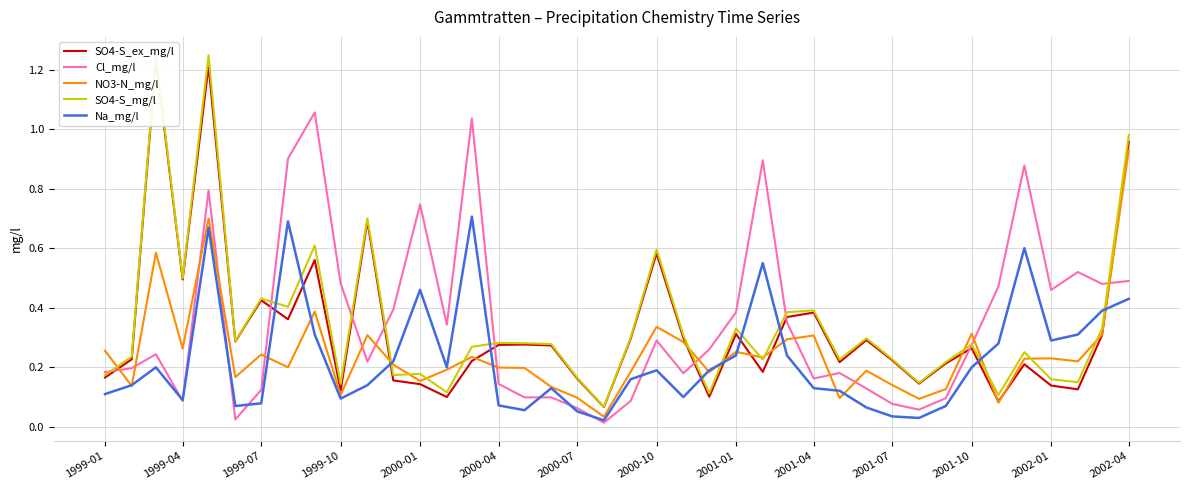

True or false: Cl_mg/l has more than 2 interior local peaks.

True